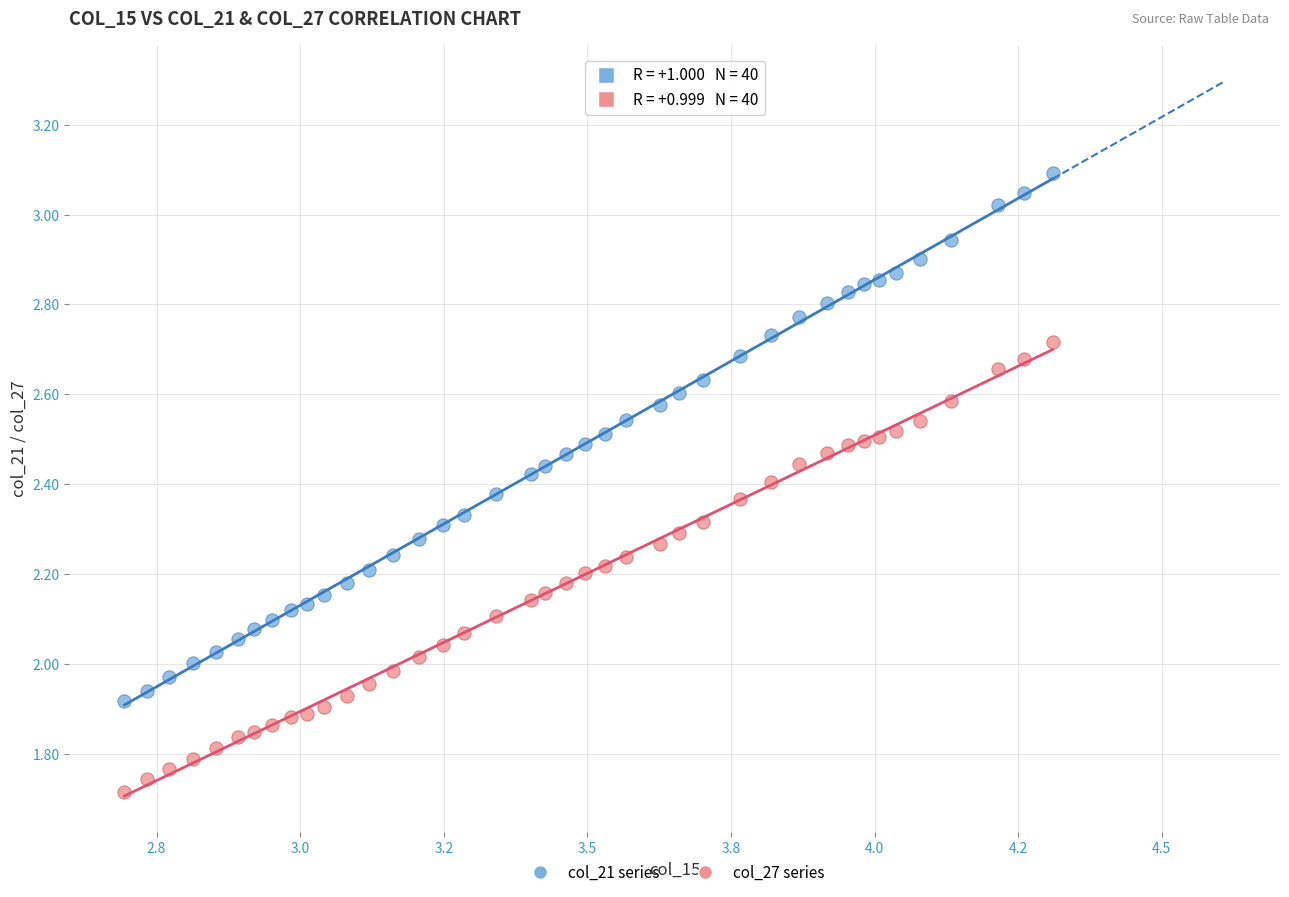

Which series contains the highest Y value?

col_21 series